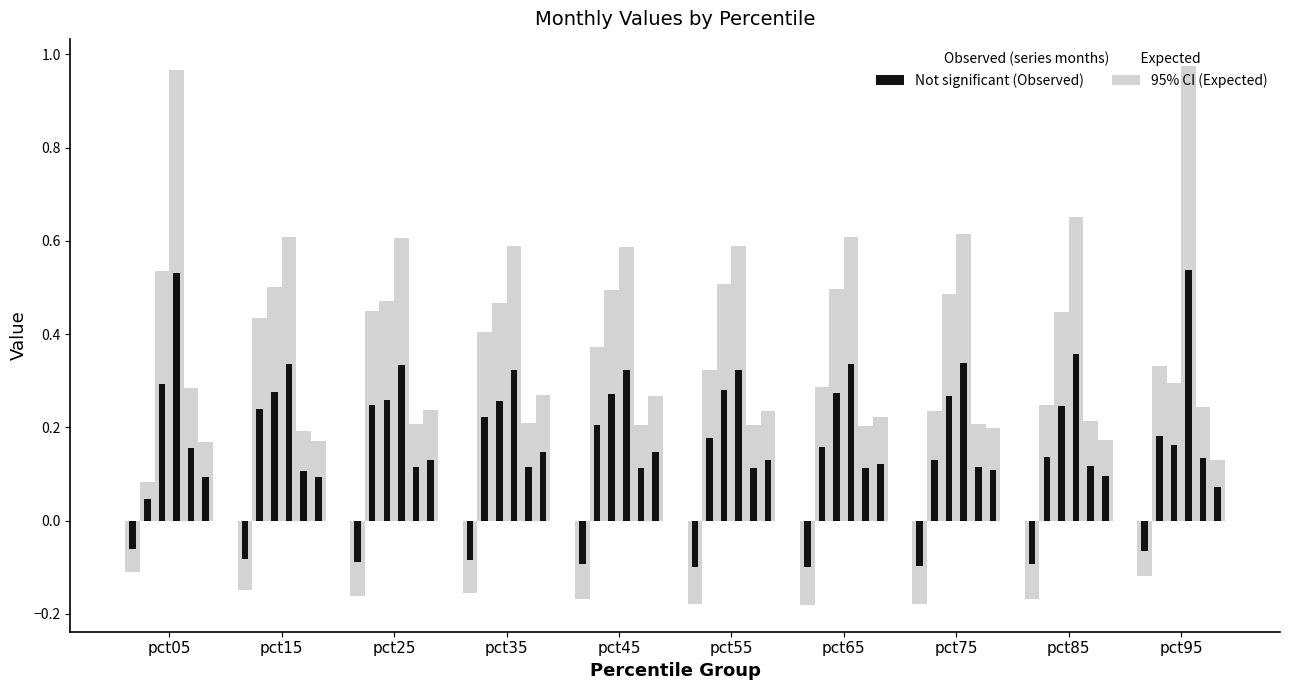

What is the difference between the maximum and minimum values in the Apr series?

0.2